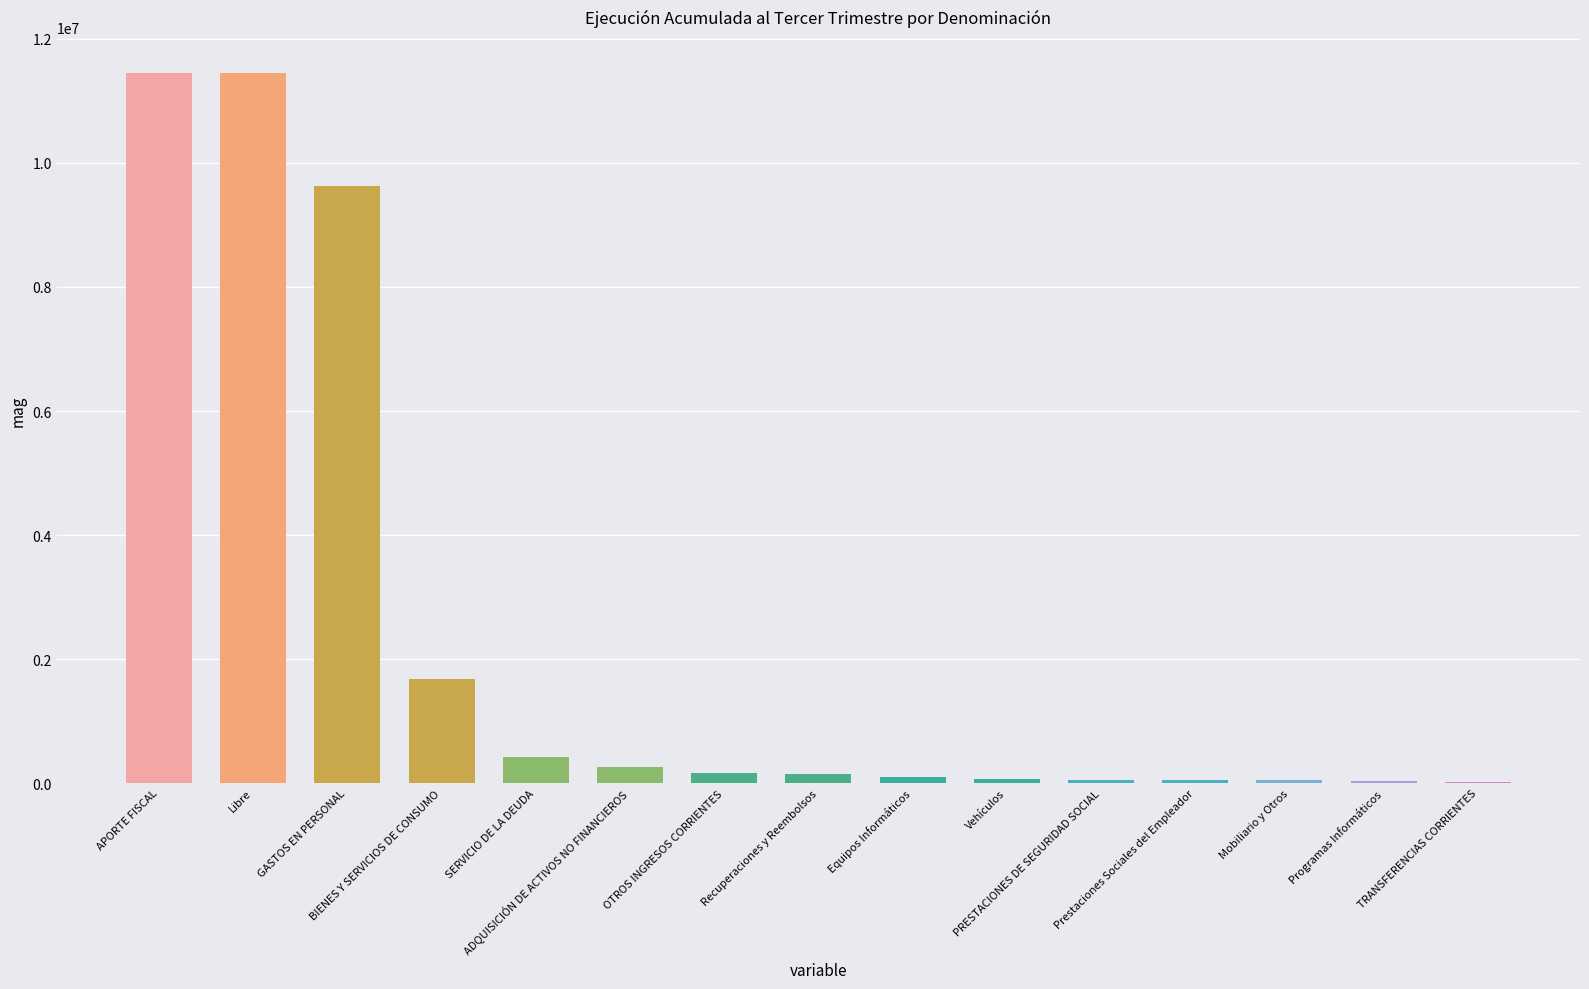

Are the bars grouped side by side (vs. stacked)?

No